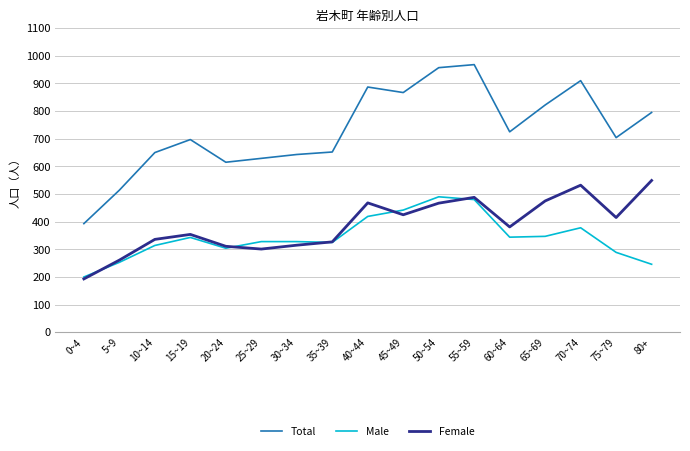

The Female series shows 901 at 70~74. True or false?

False